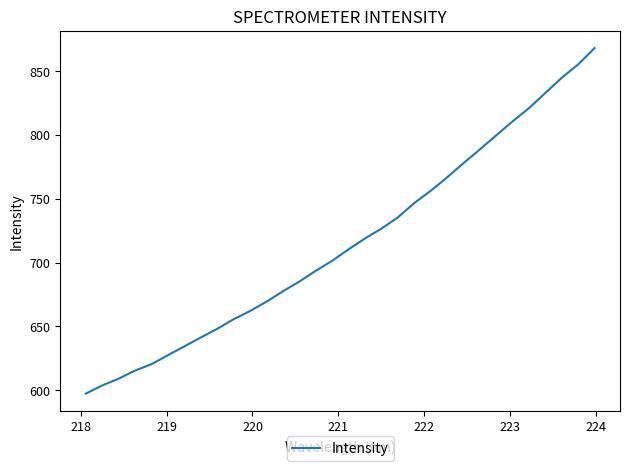

Is this an area chart (filled region under the line)?

No